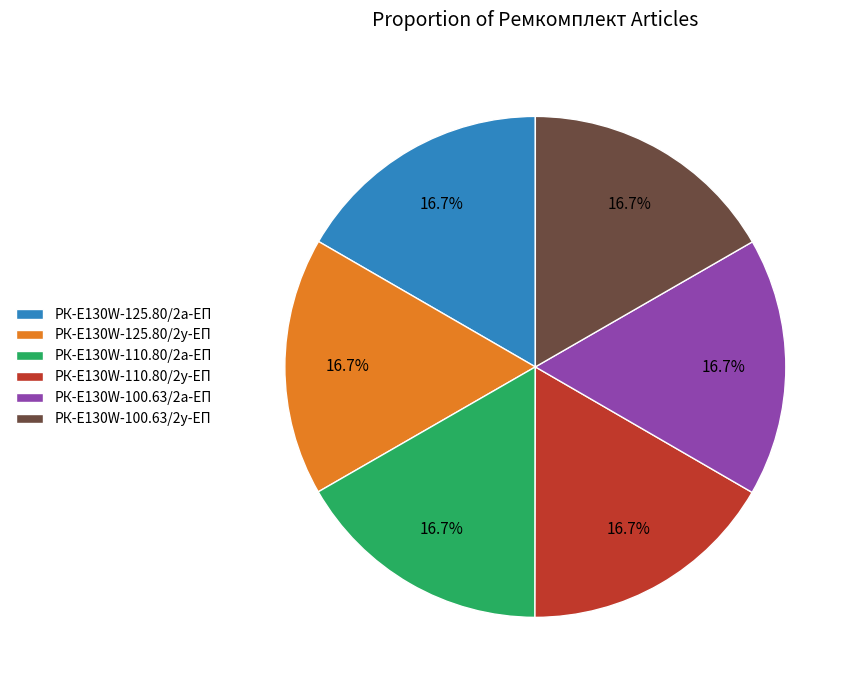

Is there a majority slice in this chart?

No